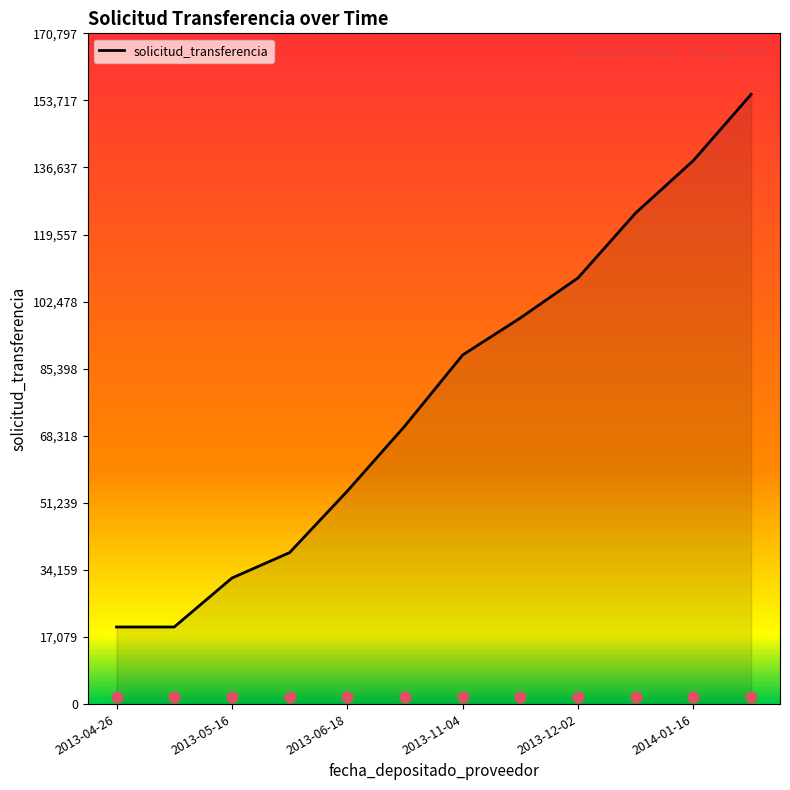

What is the maximum value for solicitud_transferencia?

155270